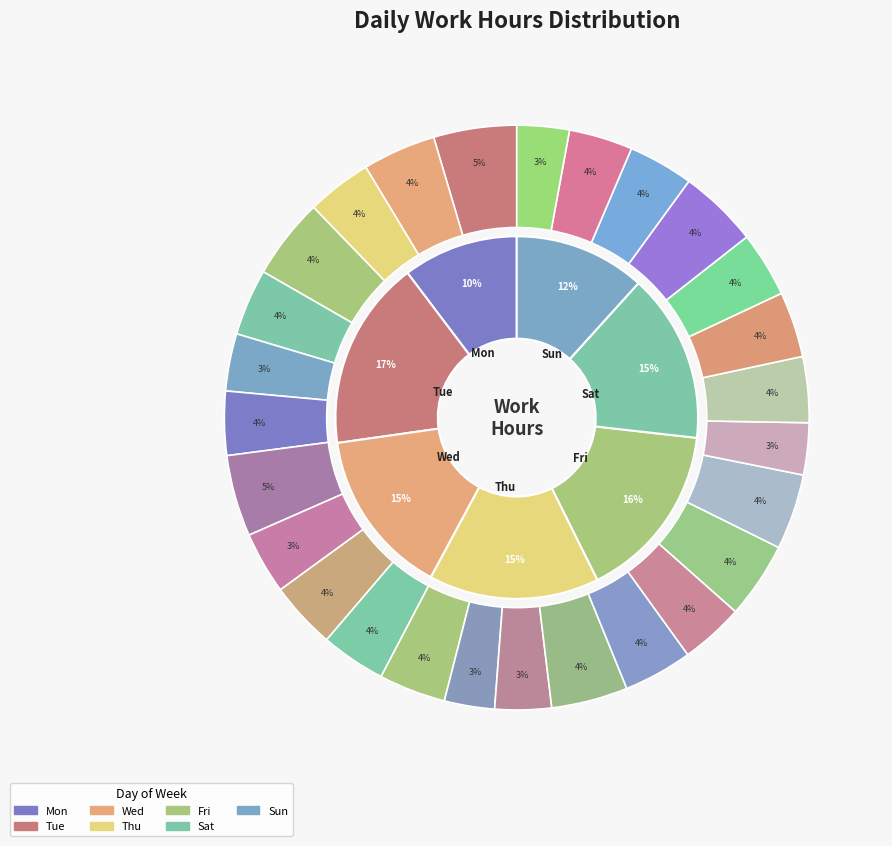

Count the number of slices in the pie.

27